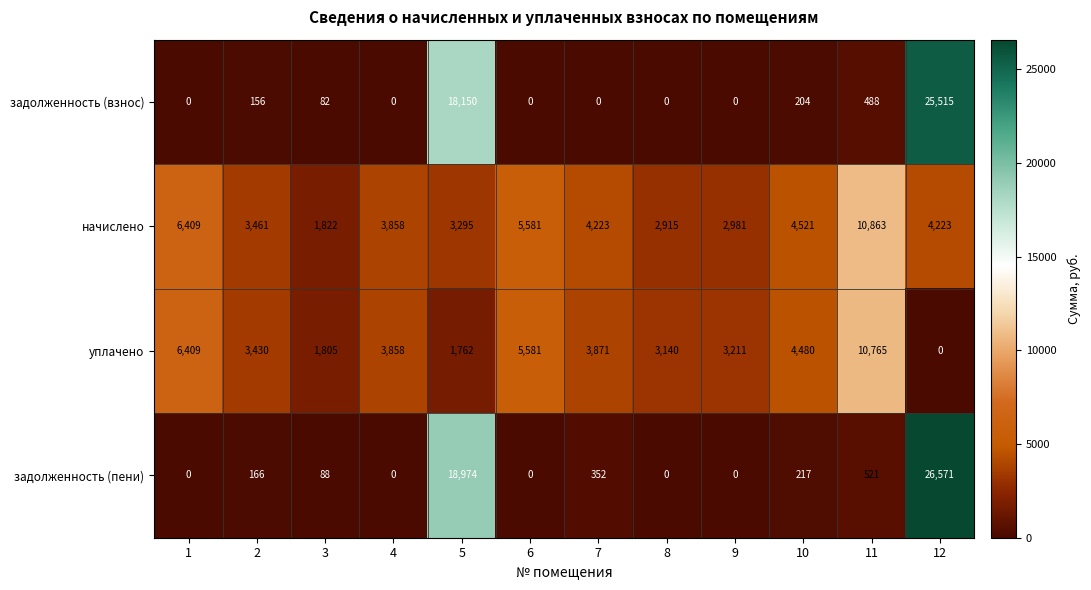

At how many categories does at least one series exceed 26000?

1